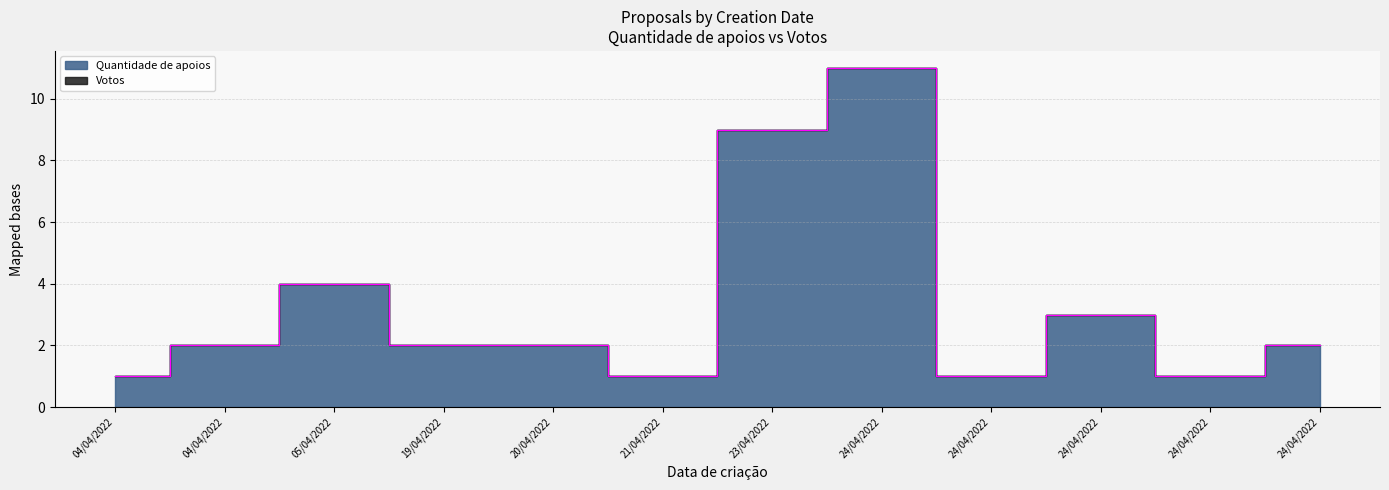

Where is the first local maximum?

05/04/2022